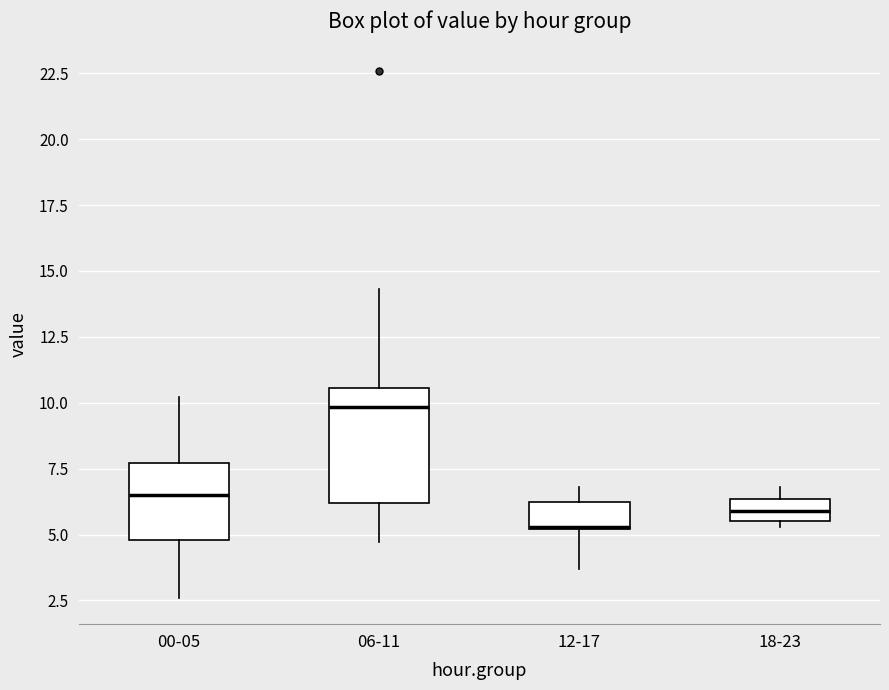

Which box has the lowest median line?

12-17